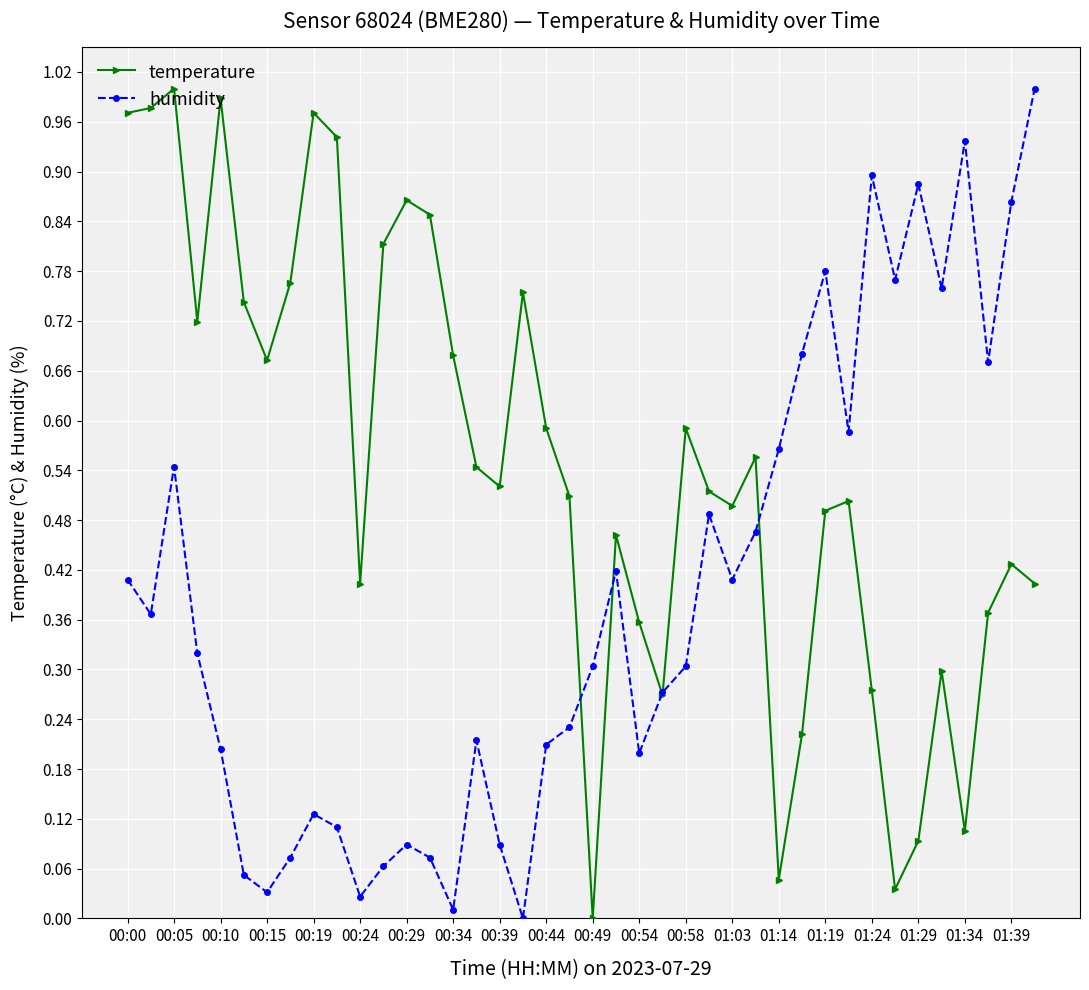

Rank the series by their average value, from highest to lowest.

temperature, humidity